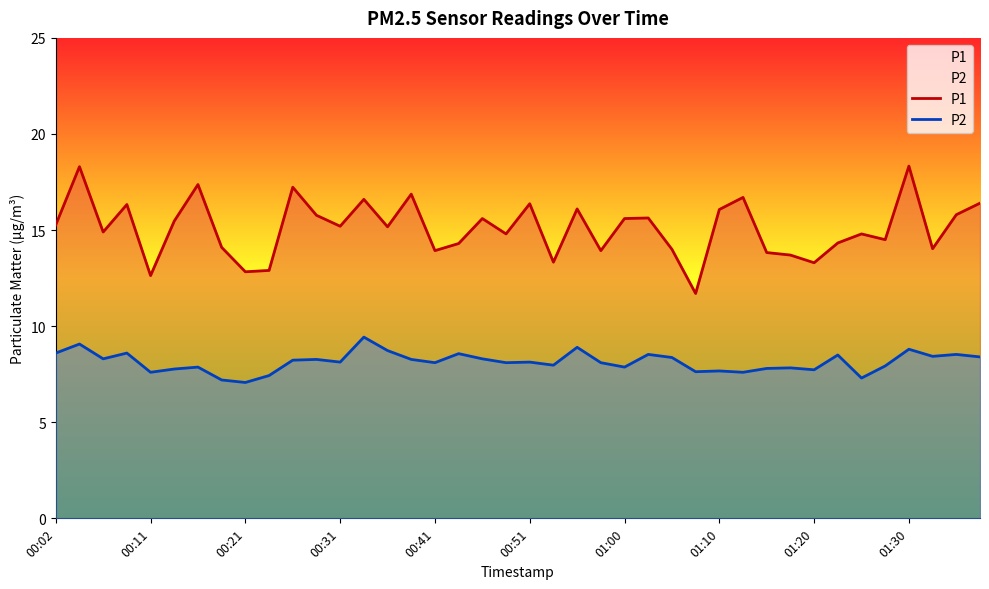

True or false: P2 and P1 intersect in this chart.

False